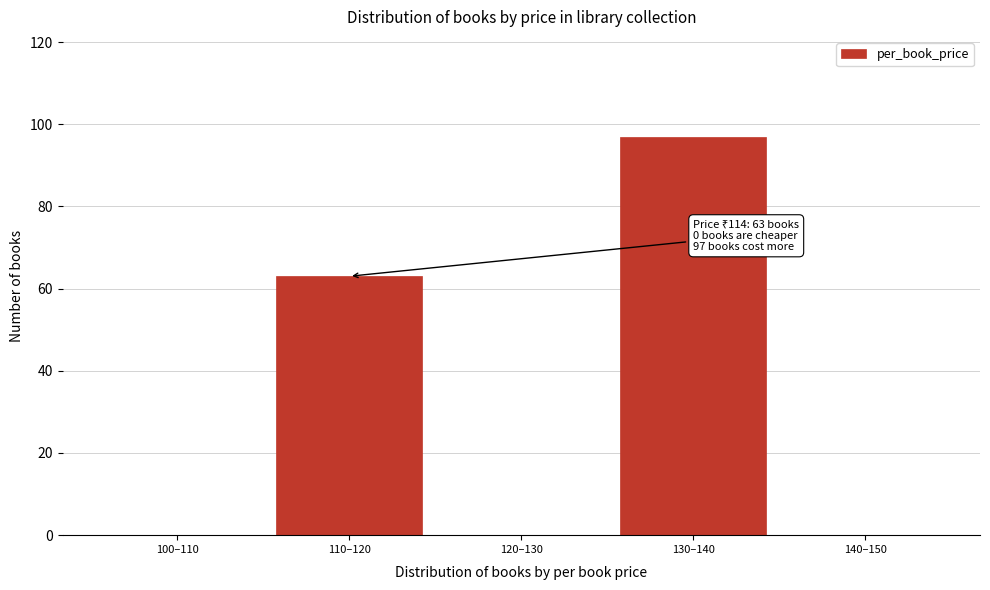

Reading left to right, extract all data points from this chart.

100–110=0	110–120=63	120–130=0	130–140=97	140–150=0